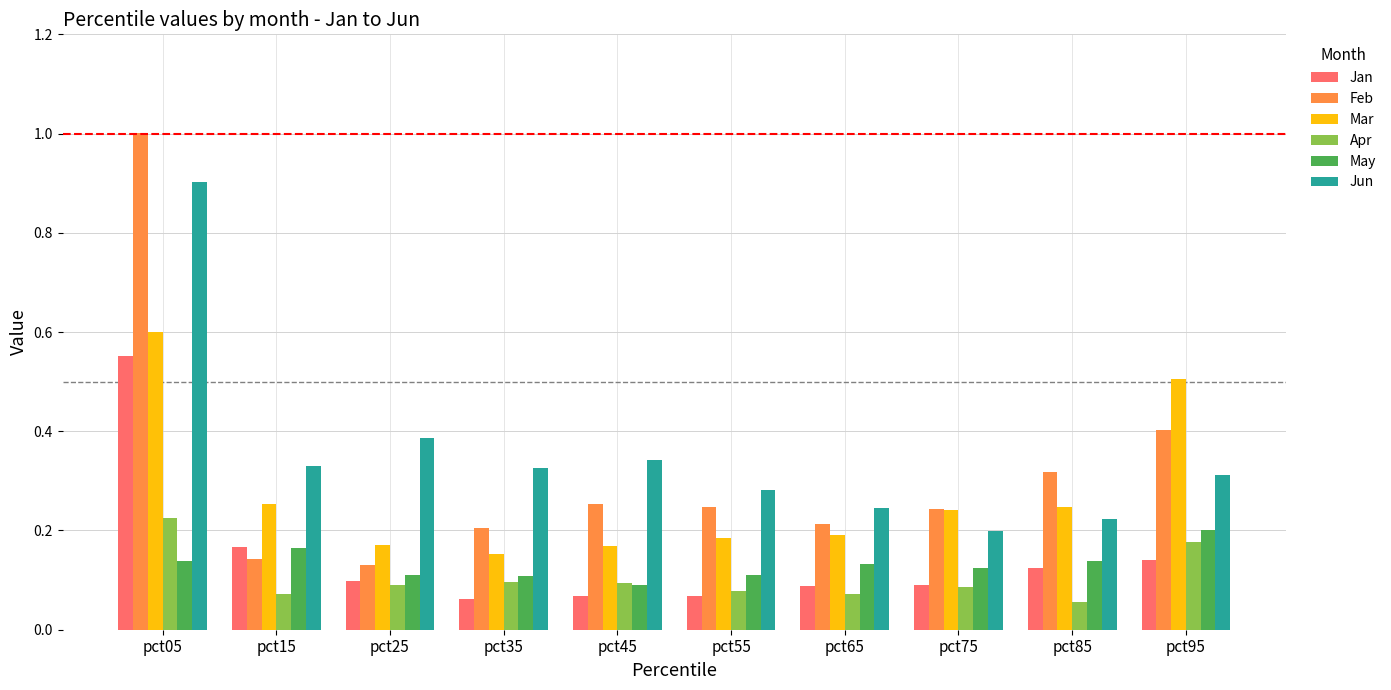

Does the chart contain any negative values?

No